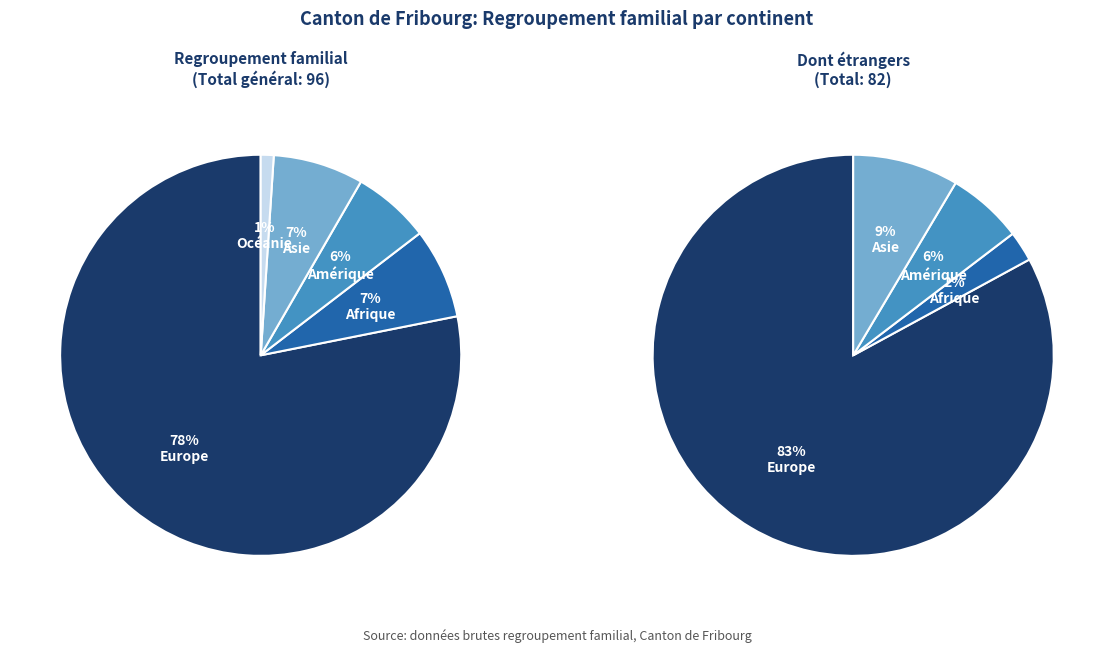

Count the number of slices in the pie.

5